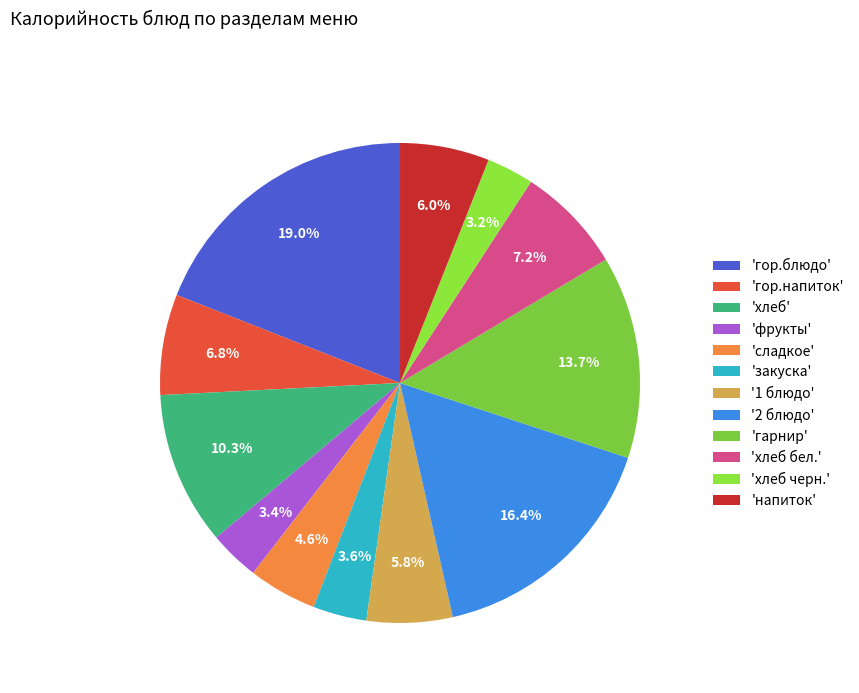

To the nearest percent, what is the difference between the largest and smallest slice percentages?

16%